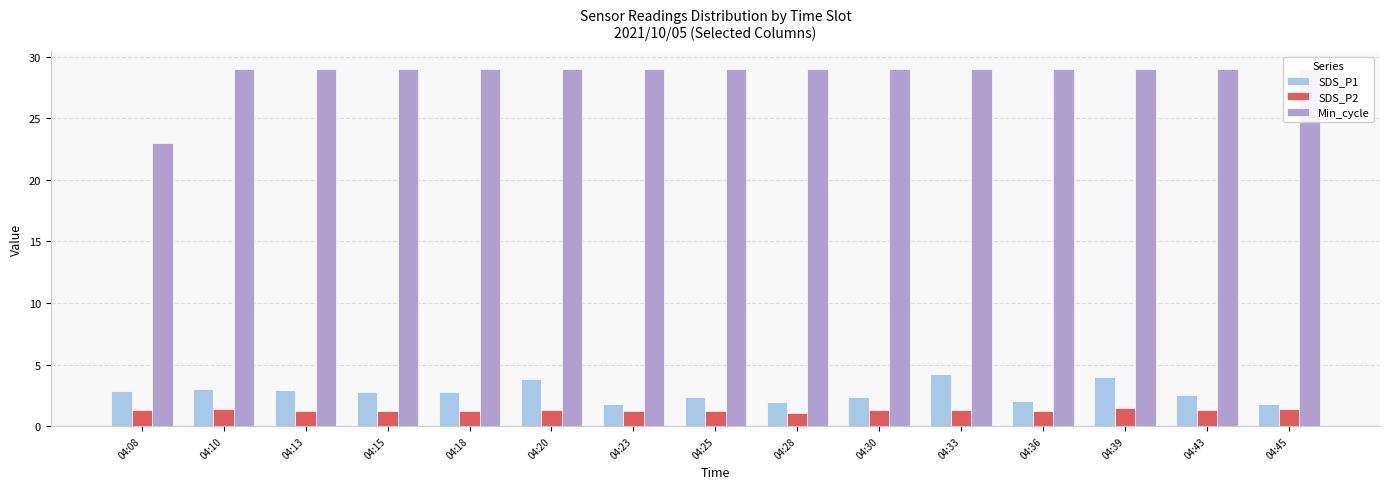

How many values in the SDS_P1 series exceed 2?

12